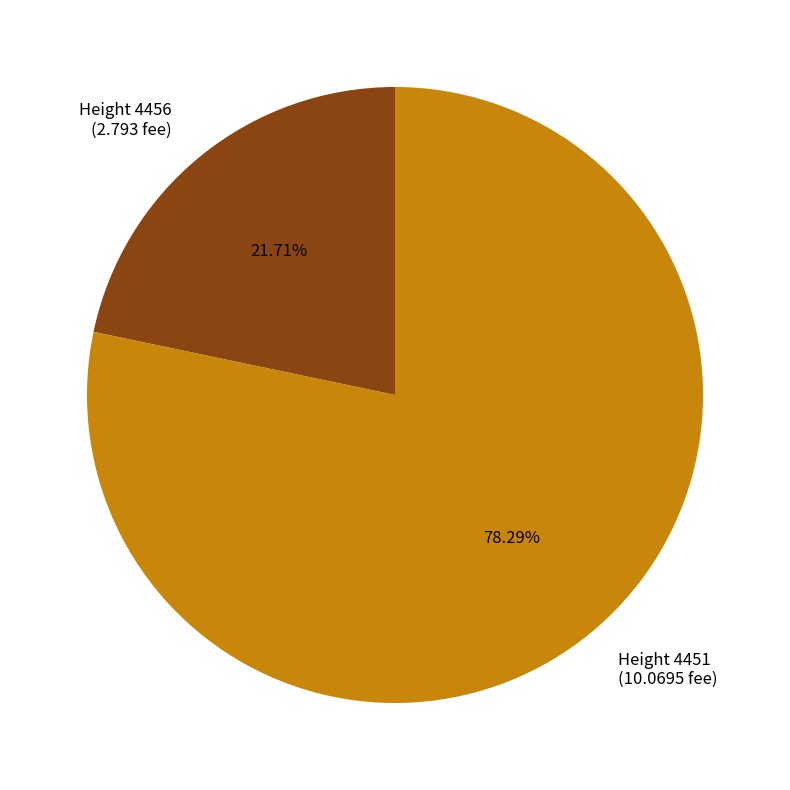

Does Height 4451 (10.0695 fee) account for over 50% of the chart?

Yes